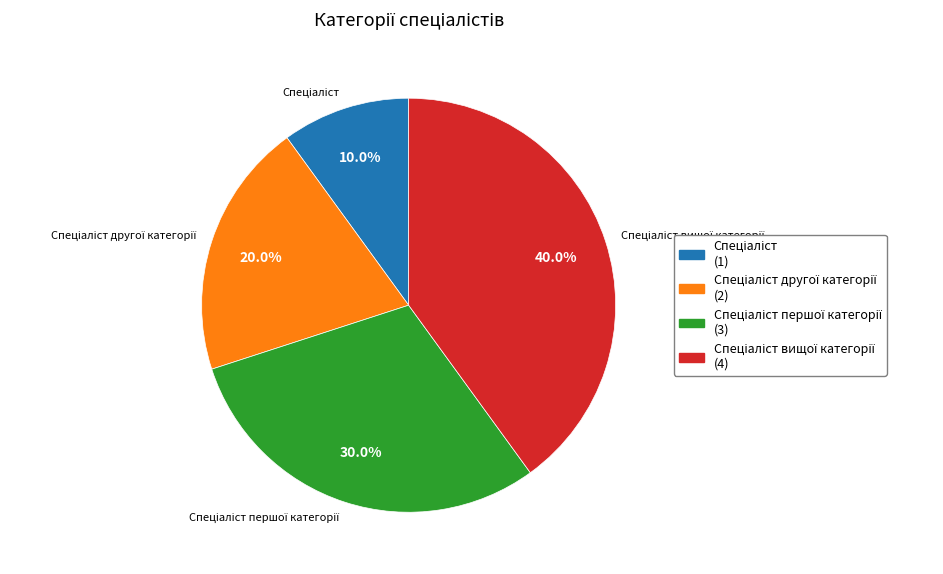

Is there any slice that represents more than half of the pie?

No